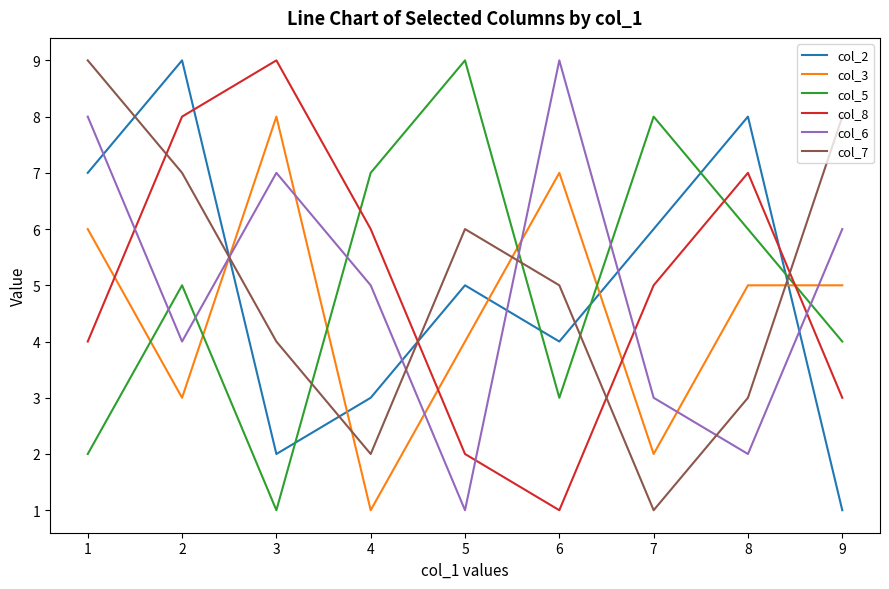

Is the value of col_7 at 5 greater than the value of col_8 at 5?

Yes